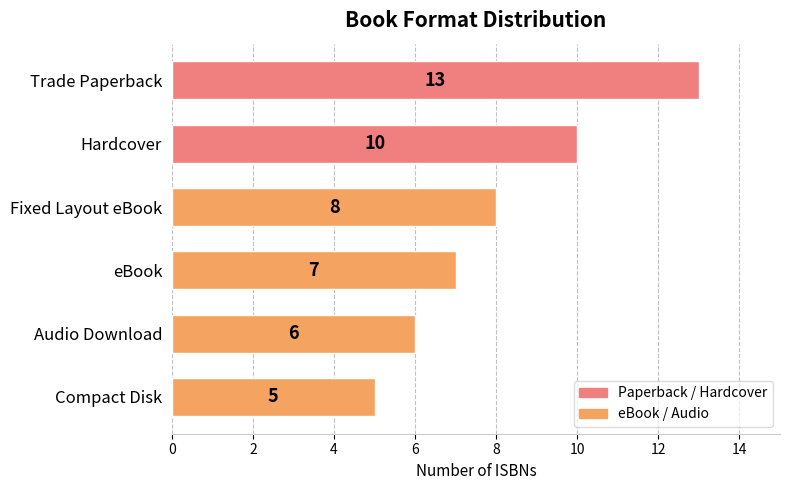

Reading top to bottom, what are all the values shown in this chart?

13	10	8	7	6	5